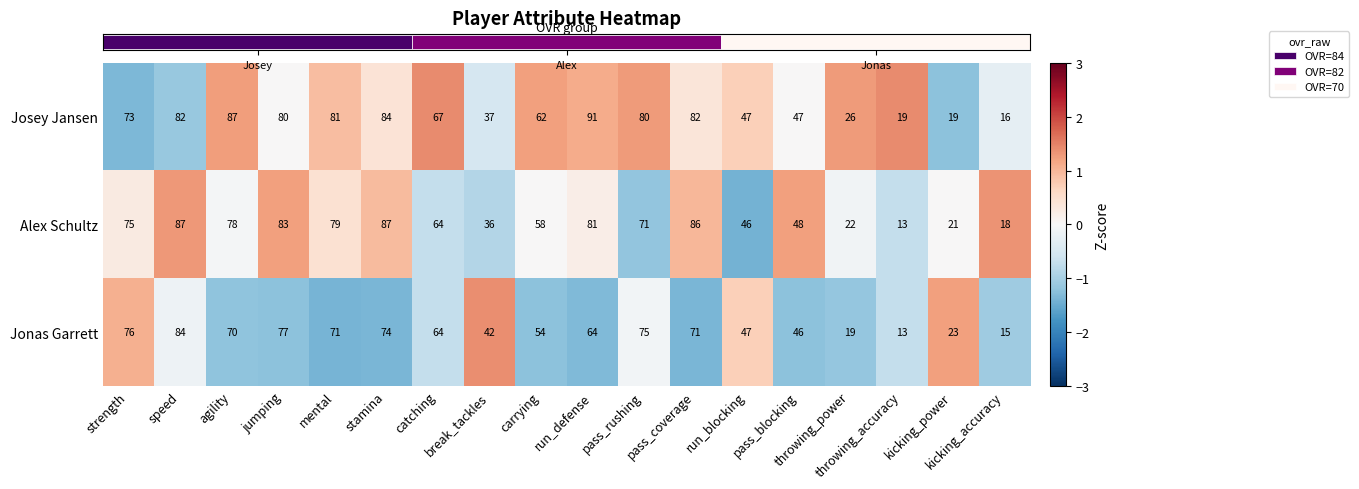

List the series in order of their overall mean, lowest first.

Jonas Garrett, Alex Schultz, Josey Jansen